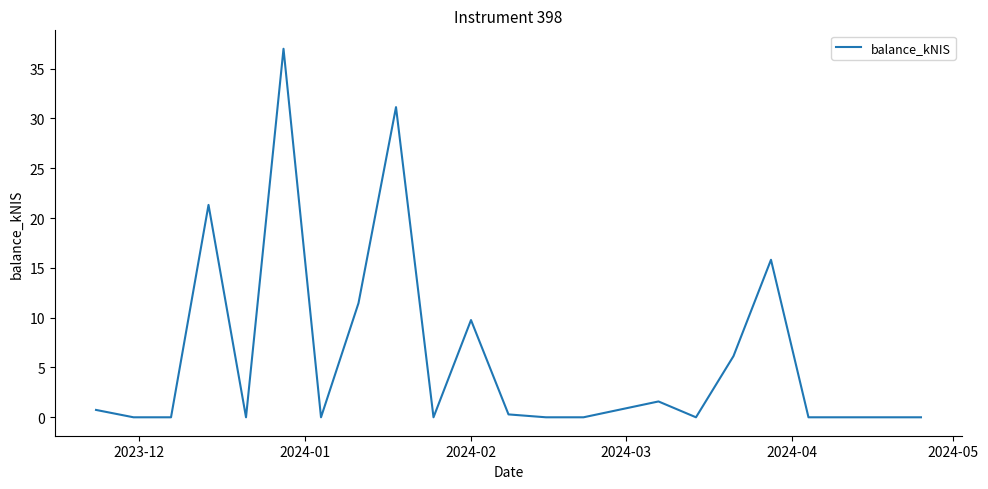

What is the greatest value displayed?

37.0